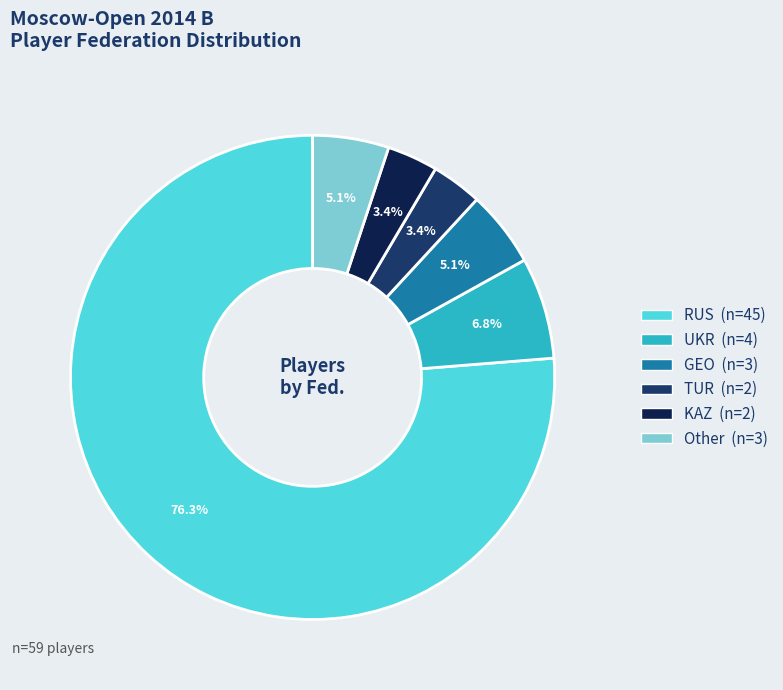

True or false: UKR accounts for 1% of the total.

False